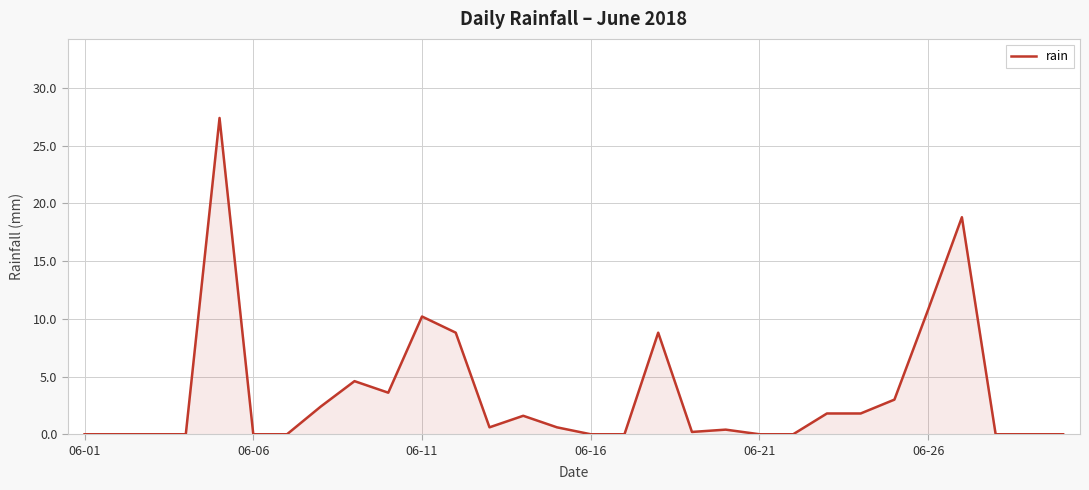

What is the difference between the maximum and minimum values?

27.4